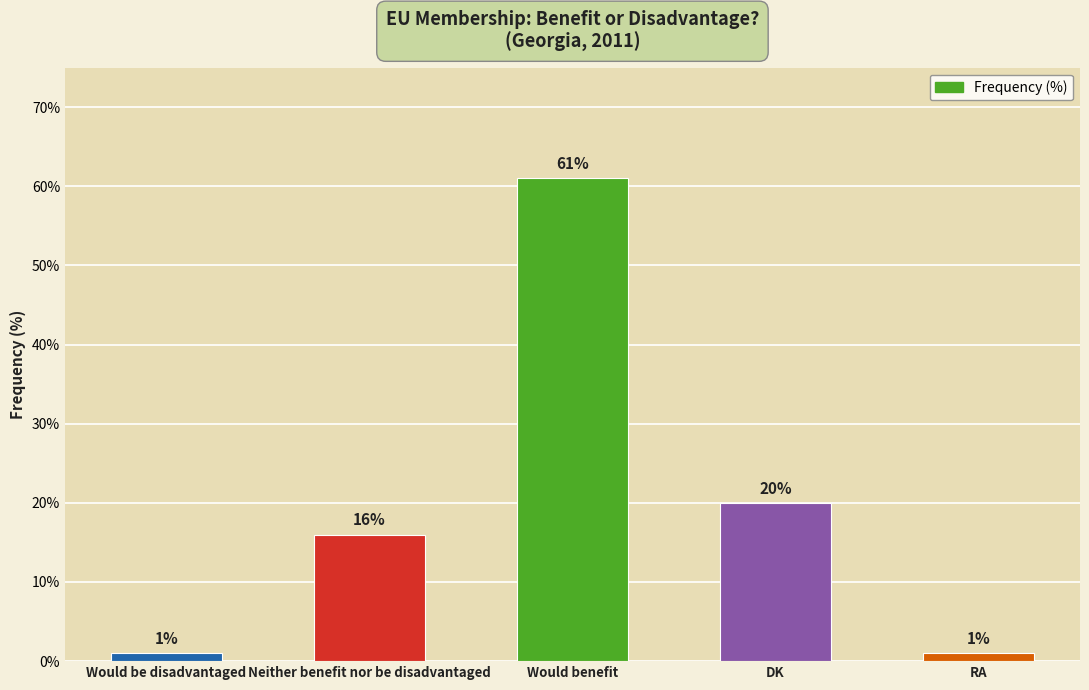

The chart shows a value of 8 at Neither benefit nor be disadvantaged. True or false?

False